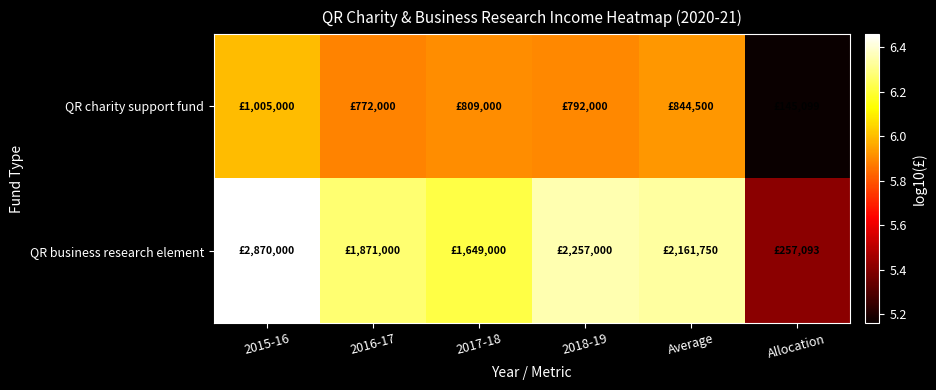

Which category has the highest value across all series?

2015-16